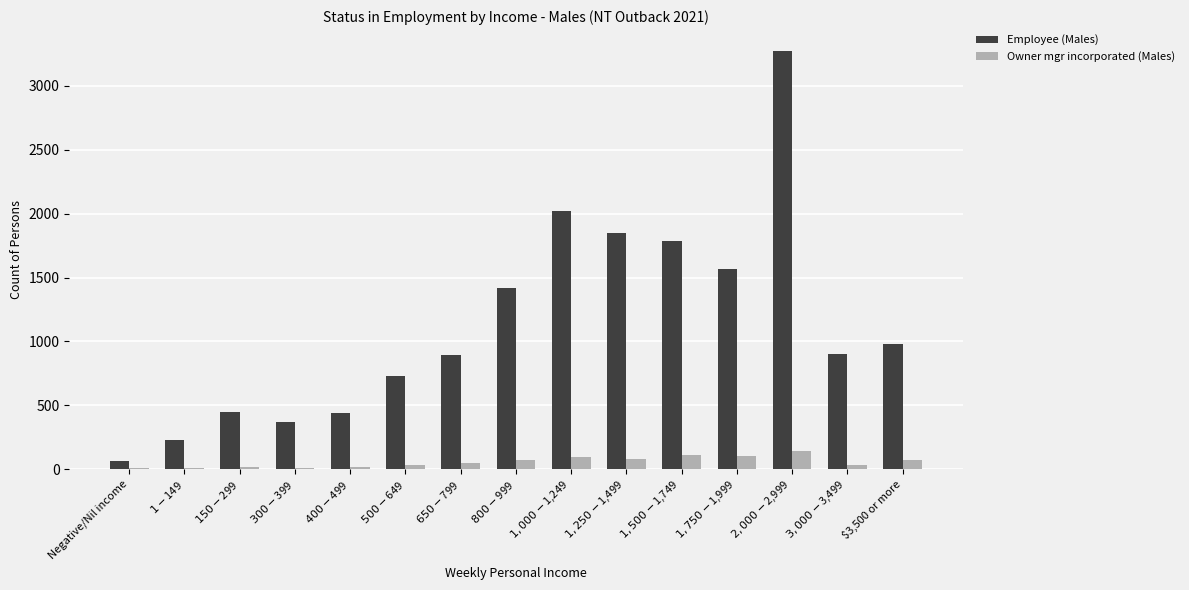

Which series has the largest total across all categories?

Employee (Males)